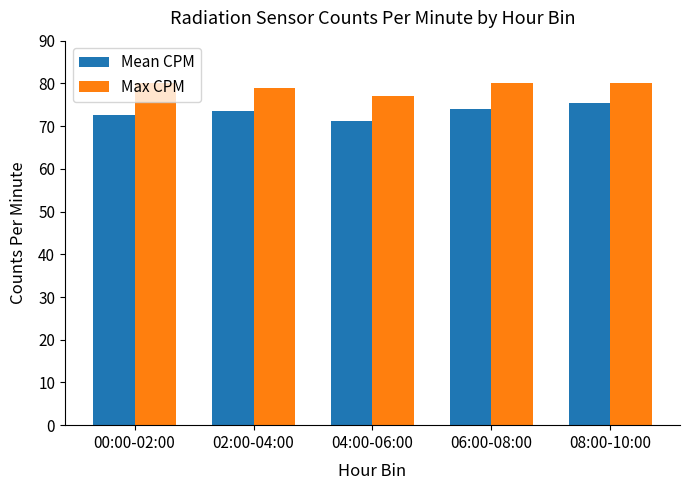

Is it true that Max CPM equals 79.0 at 02:00-04:00?

True